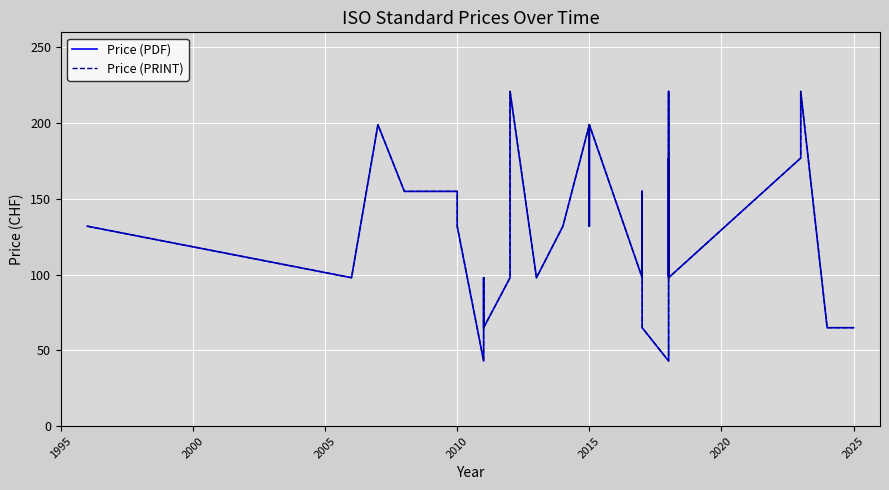

How many distinct data groups are displayed?

2